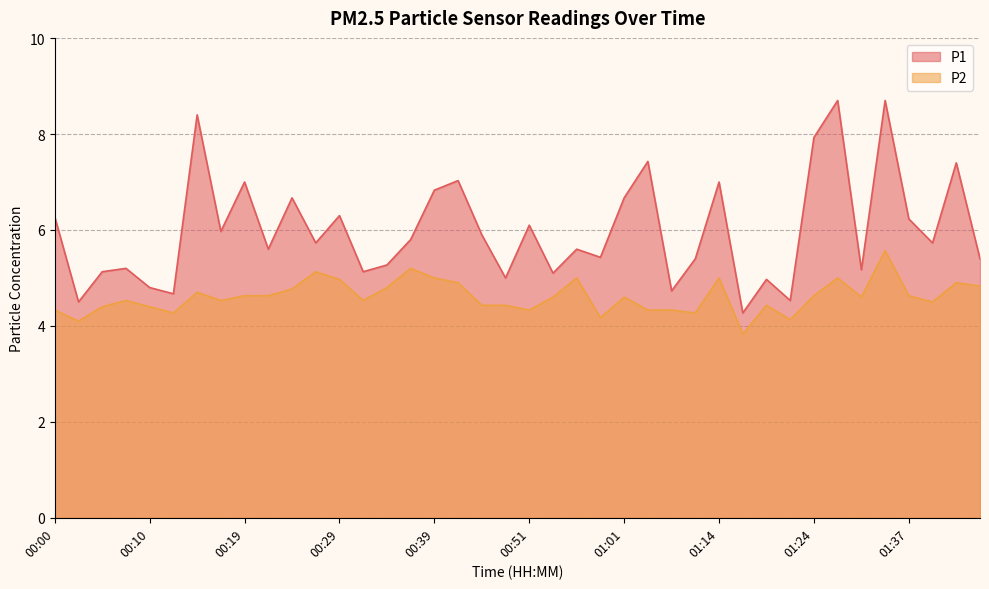

How many interior local peaks does the P1 series have?

14